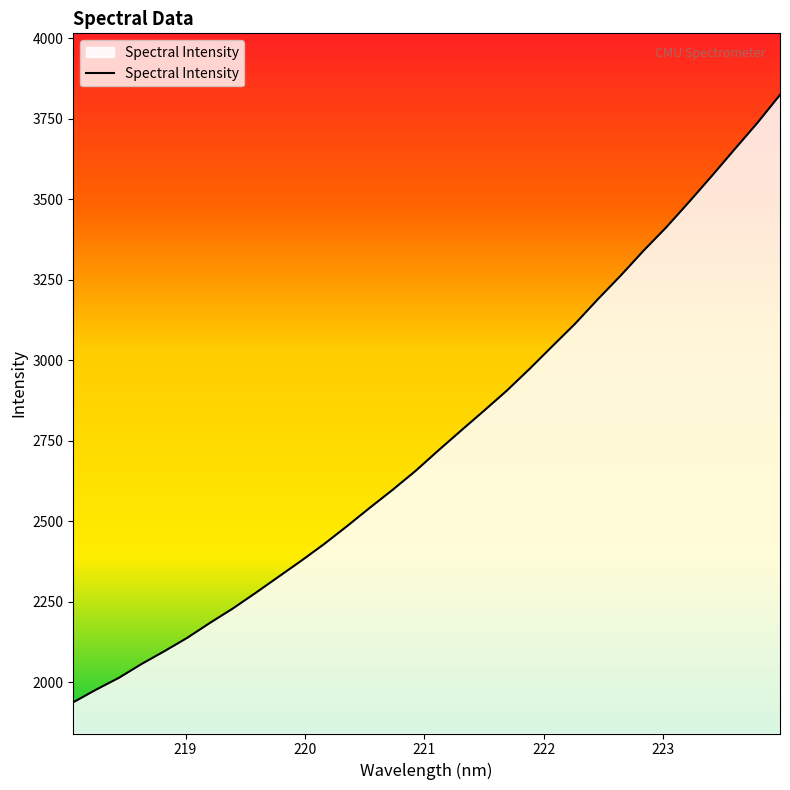

What is the smallest value displayed?

1937.5